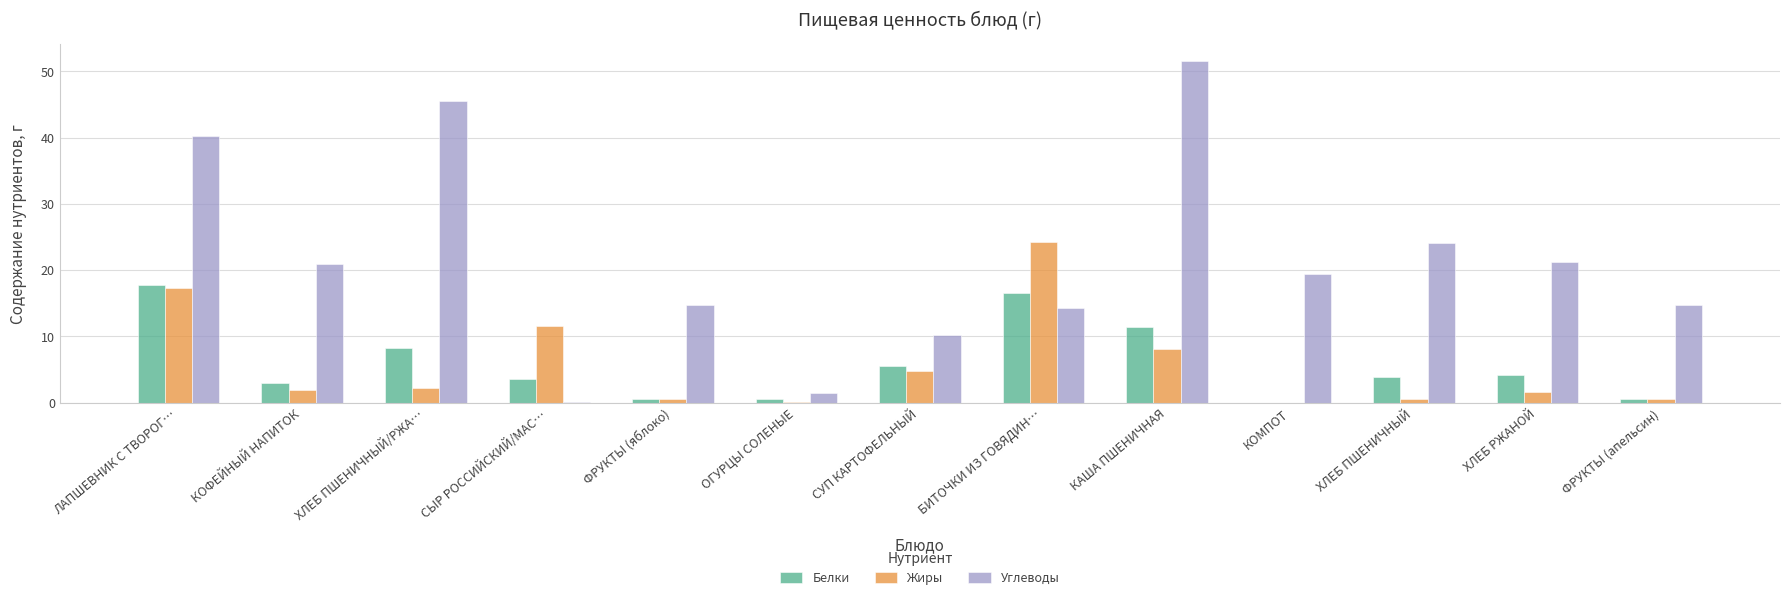

The value of Жиры at КОМПОТ is -12.7. True or false?

False